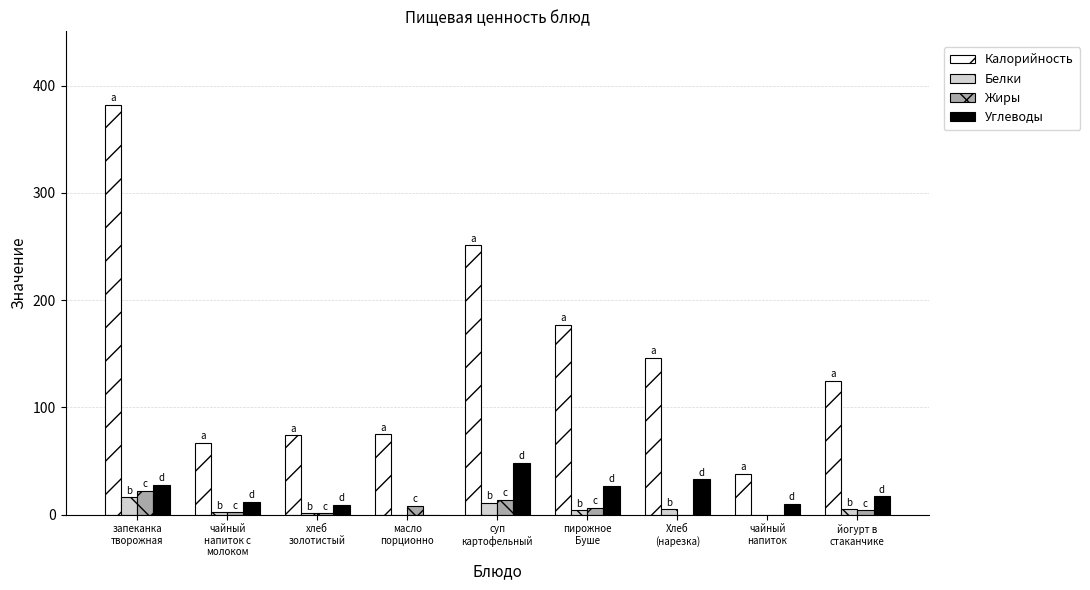

Which category has the highest value across all series?

запеканка
творожная